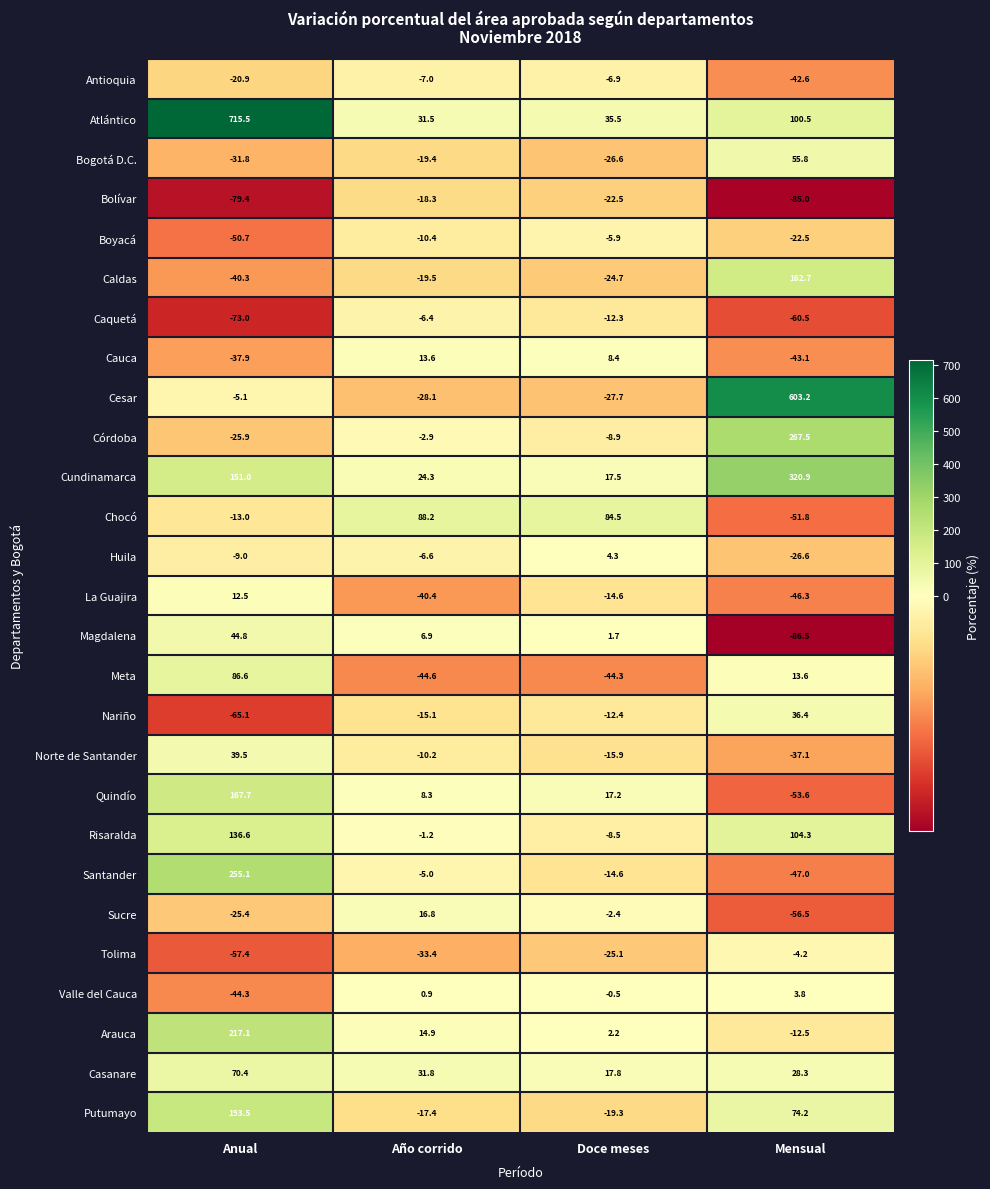

The Bolívar series shows -18.3 at Año corrido. True or false?

True